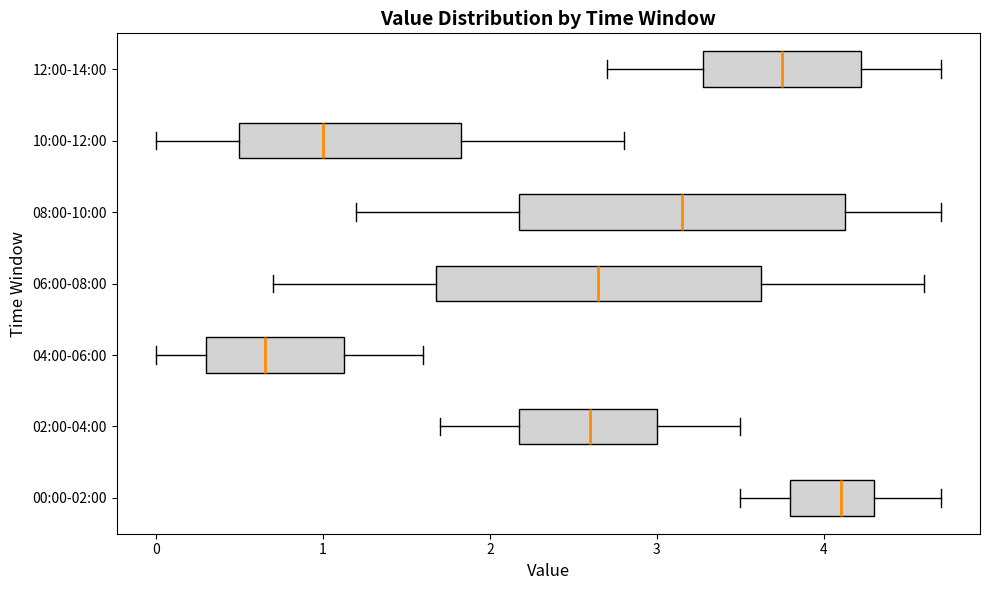

Which box's median line is the furthest to the left?

04:00-06:00